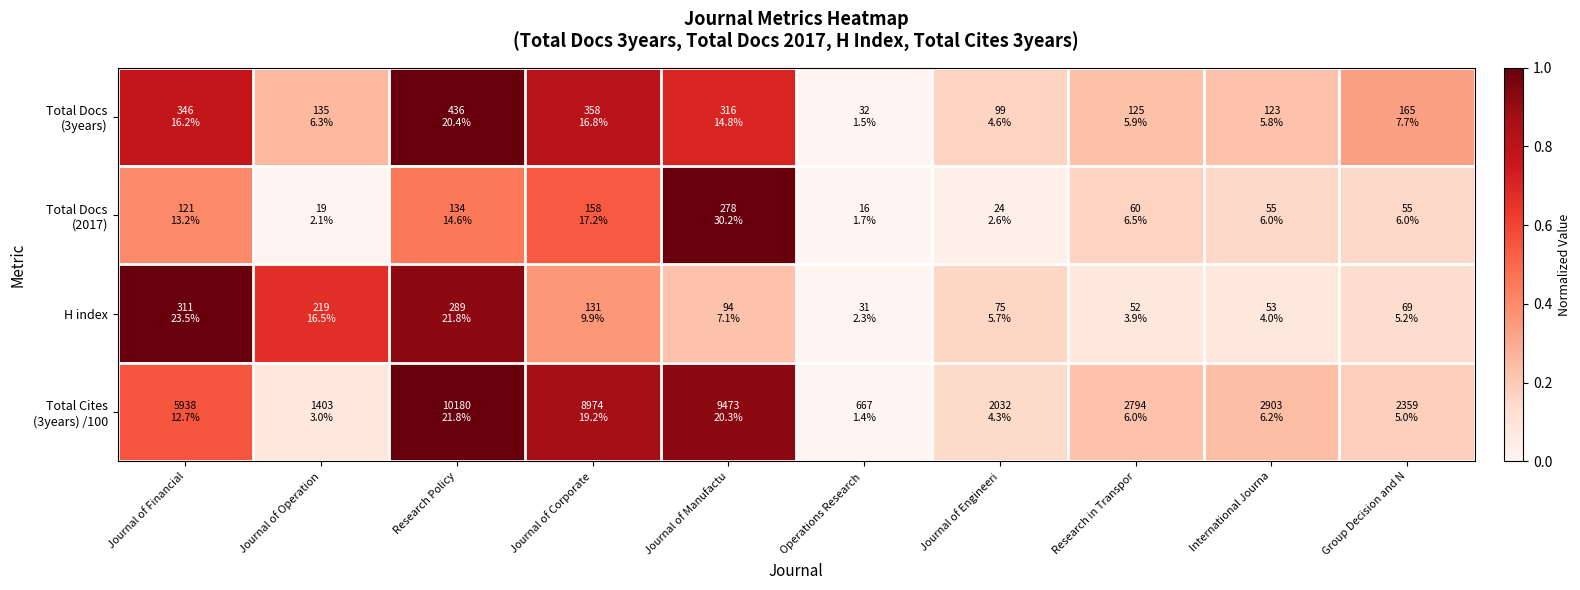

At which category is the sum across all series the highest?

Research Policy